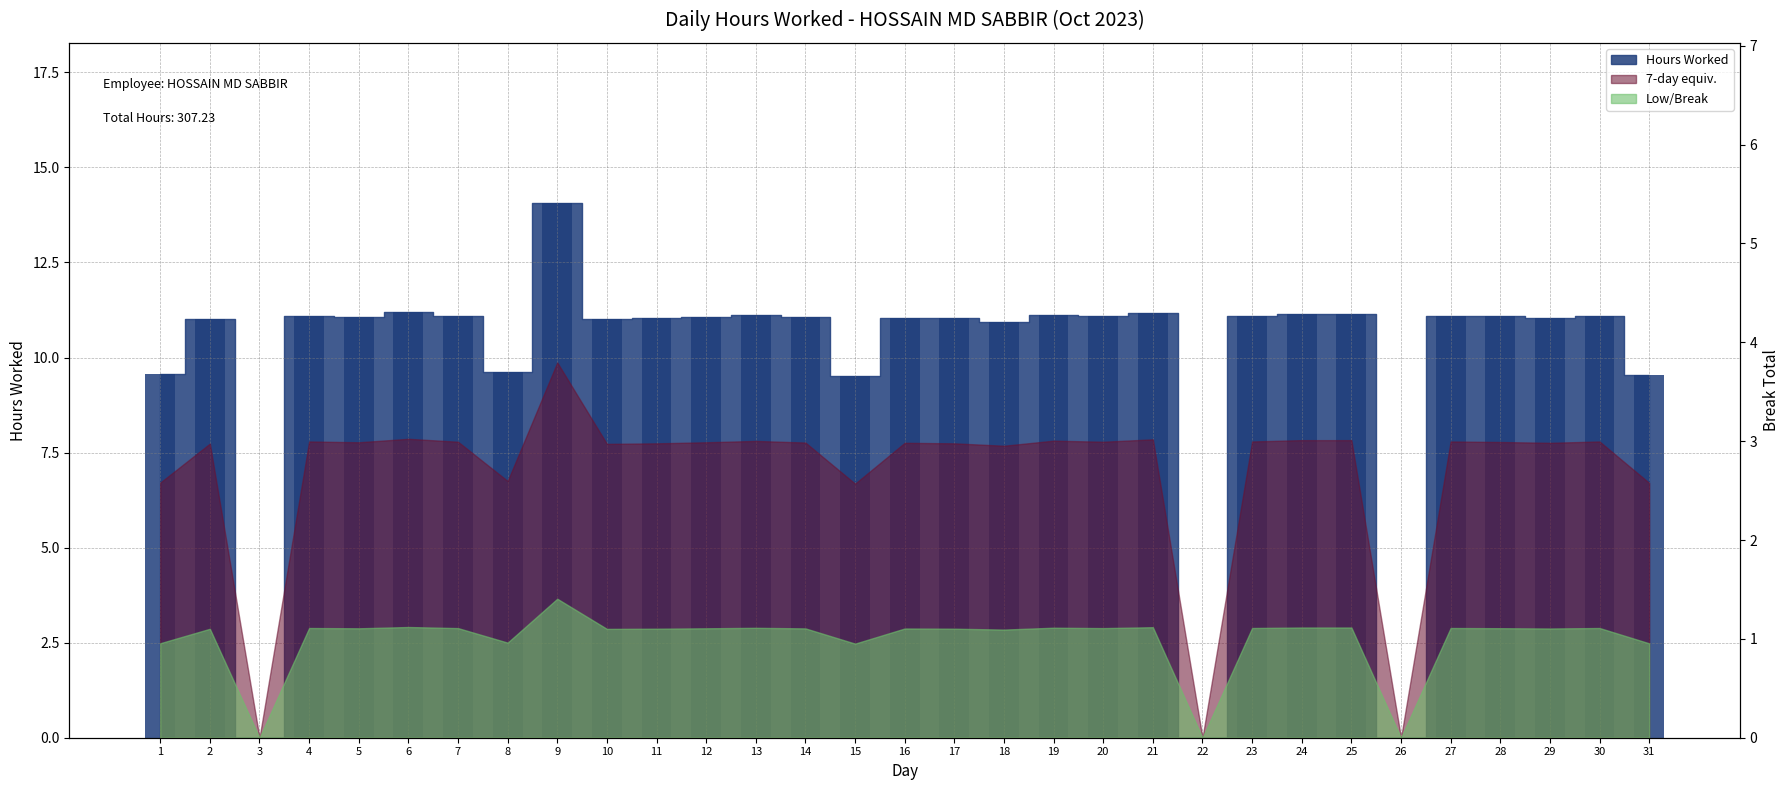

List the labels in order of value, largest first.

9, 6, 21, 24, 25, 19, 13, 4, 23, 27, 30, 7, 20, 28, 5, 12, 14, 16, 29, 11, 17, 2, 10, 18, 8, 1, 31, 15, 3, 22, 26